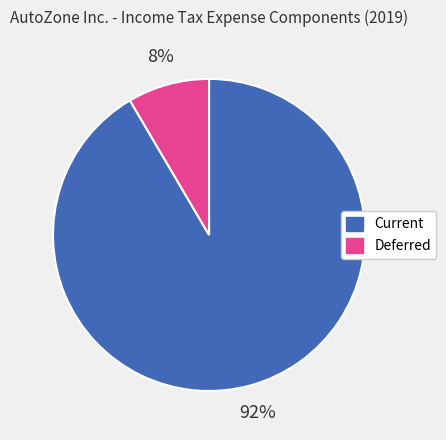

Approximately how many times larger is the value at Deferred compared to Current?

0.1